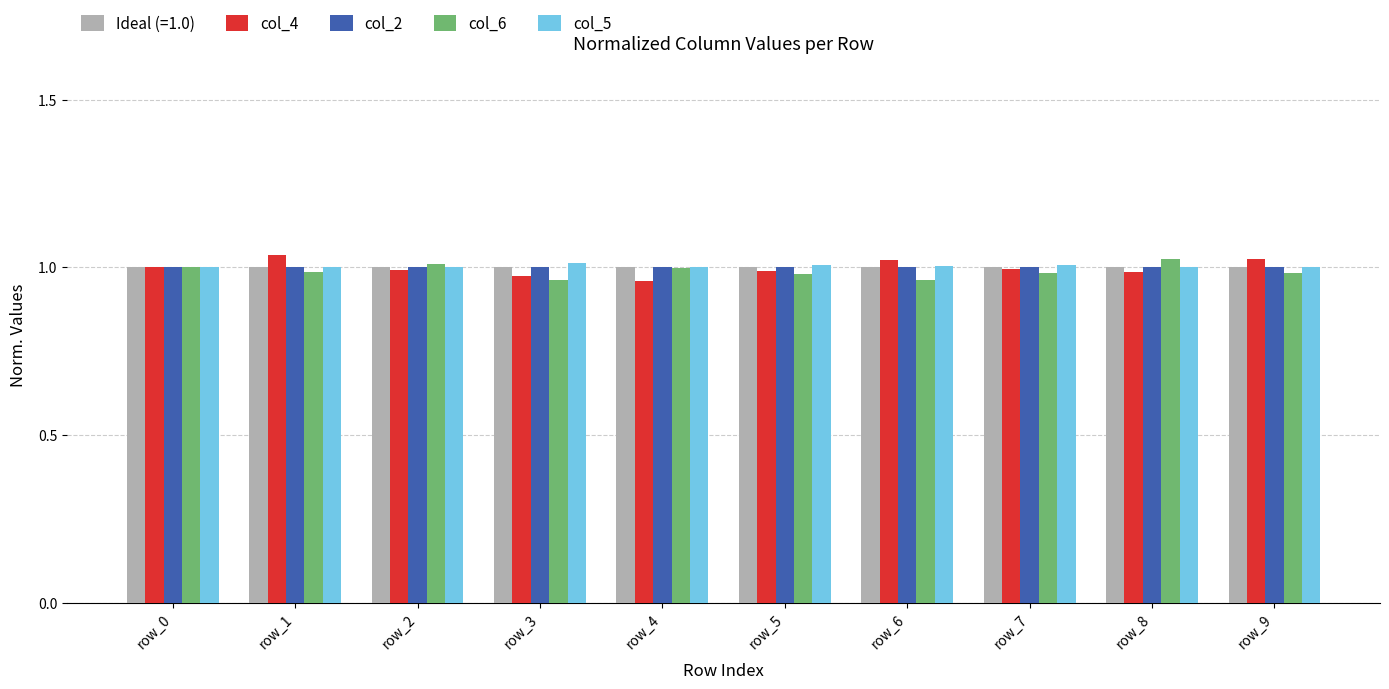

What is the sum of the col_5 values at row_5 and row_4?

2.0